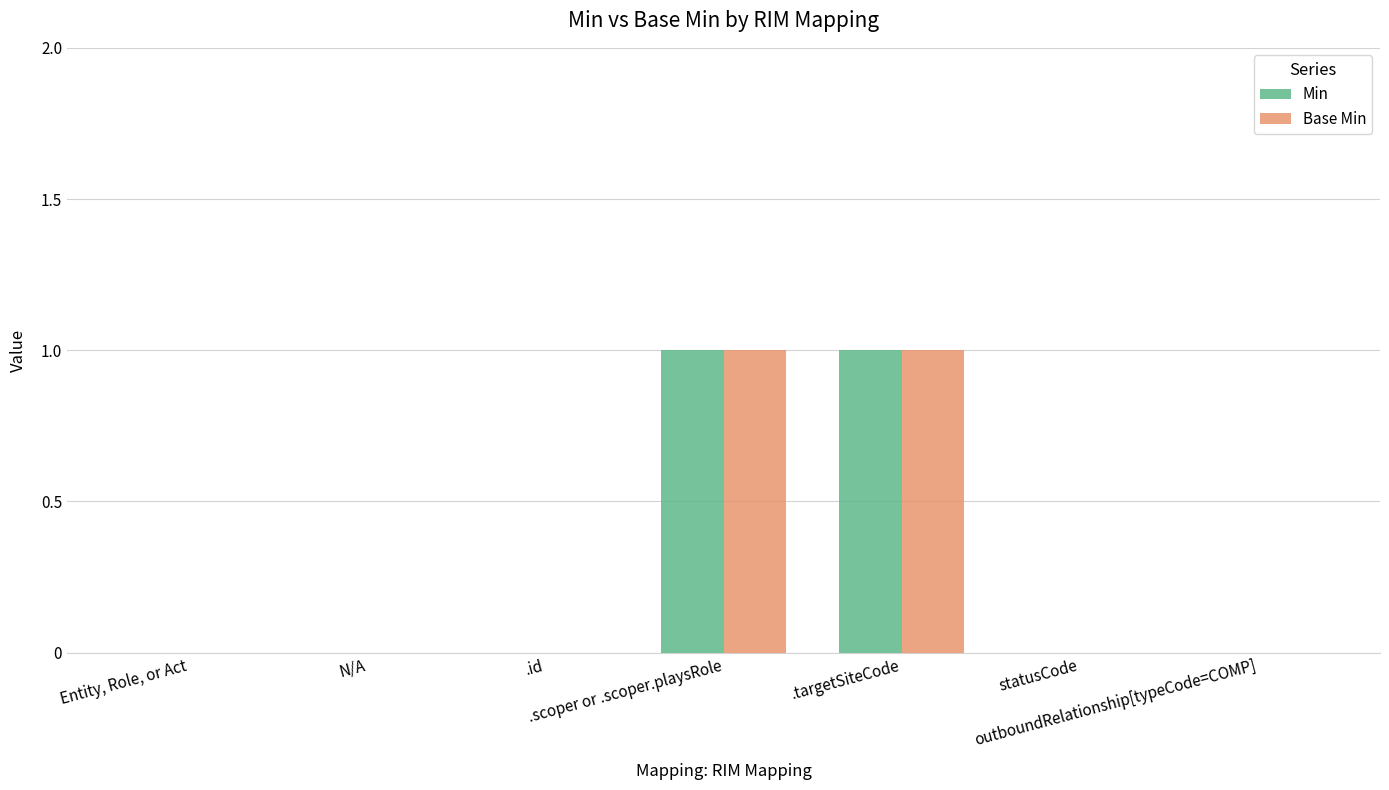

How many distinct data groups are displayed?

2